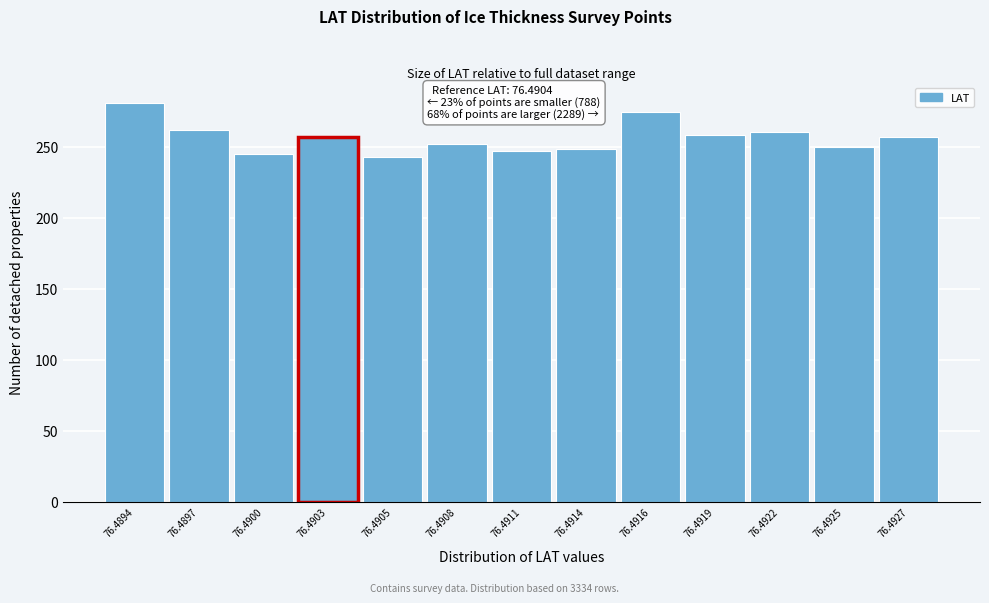

What is the change in value from 76.4894 to 76.4900?

-36